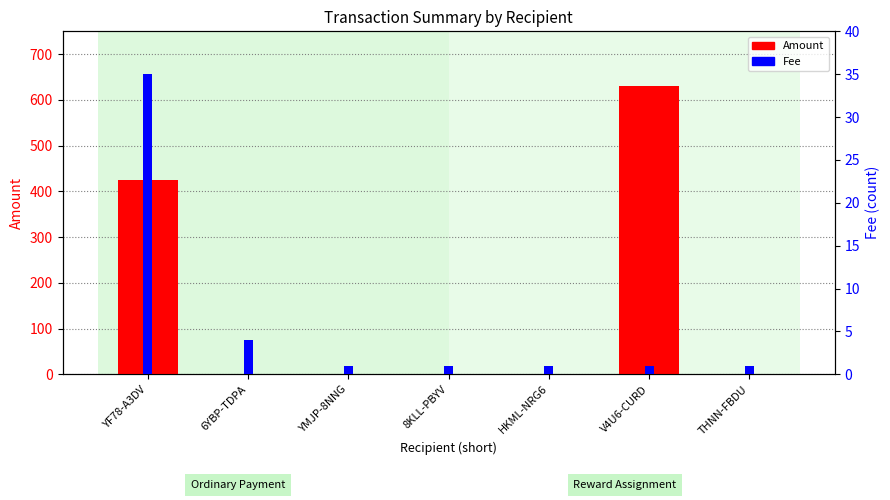

What is the value of the Fee bar at the 6th from the left?

1.0